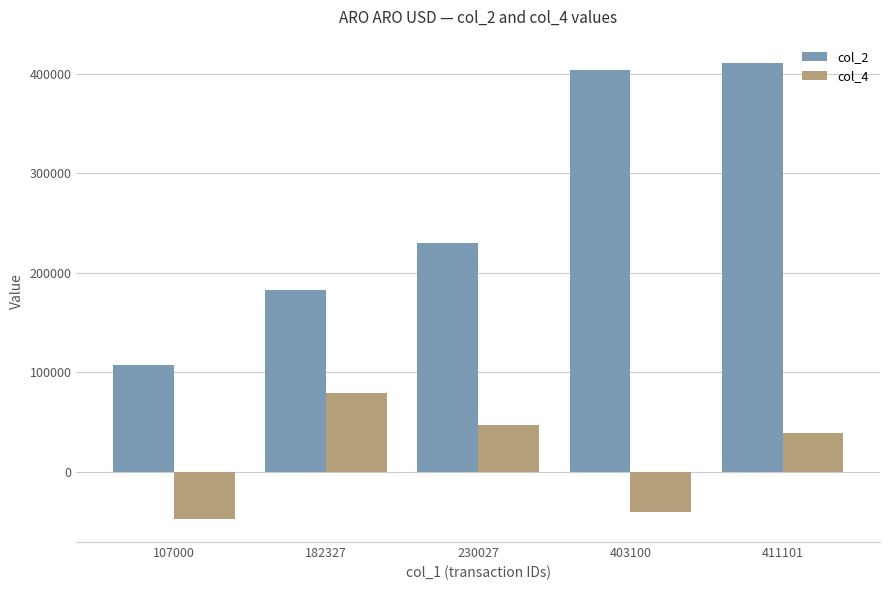

What is the difference between the col_2 values at 411101 and 230027?

181074.0